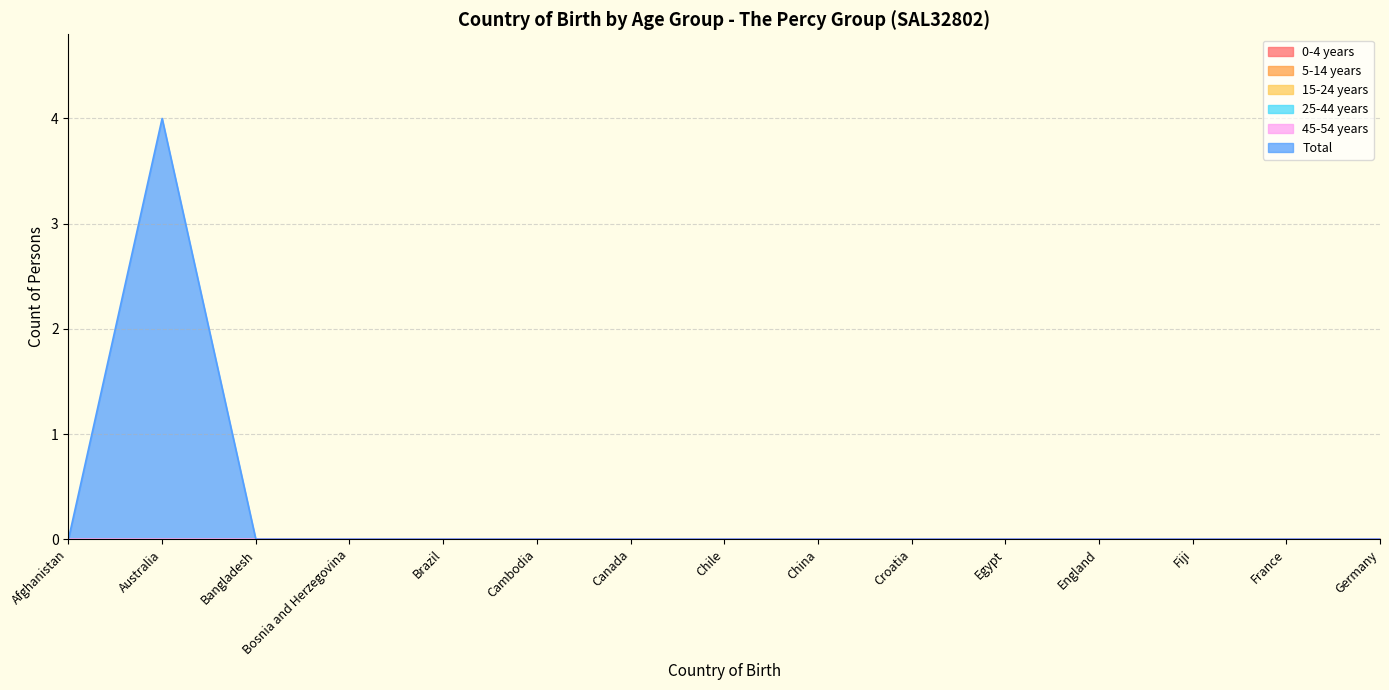

What is the label of the 1st point from the right?

Germany